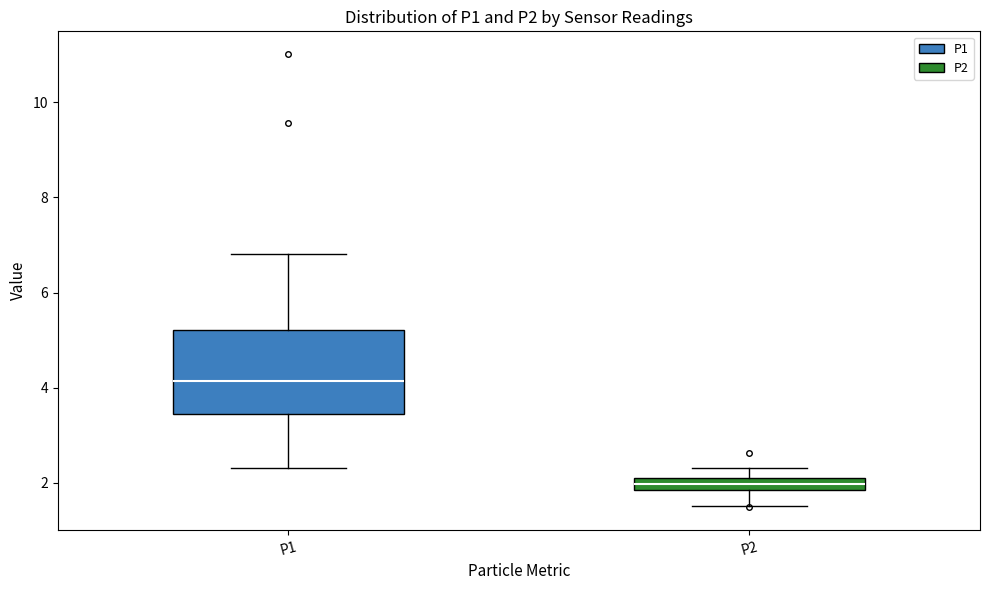

Where does the median line of the box for P1 sit on the y-axis? The values are not printed on the chart, so give them approximately, as read against the axis.

4.2